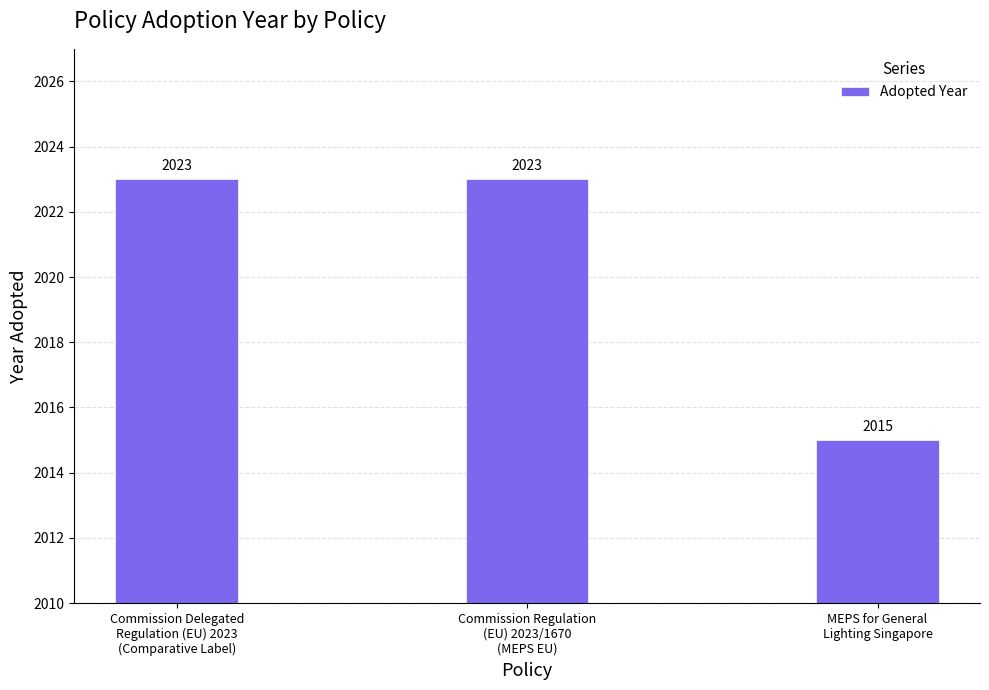

Reading left to right, transcribe all the data shown in this chart.

2023	2023	2015